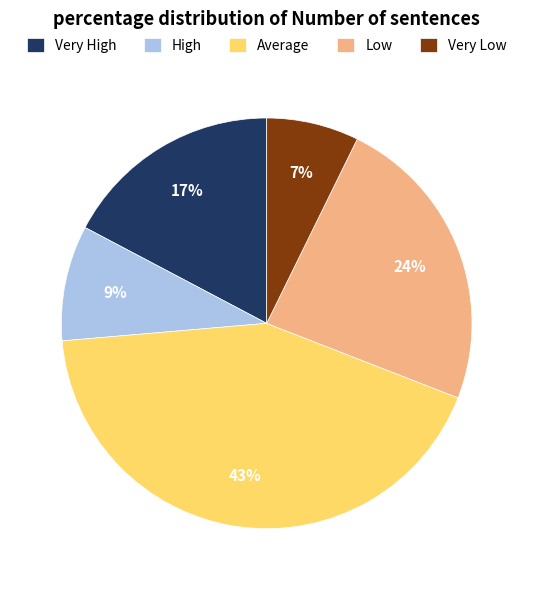

Which category has the biggest portion of the pie?

Average